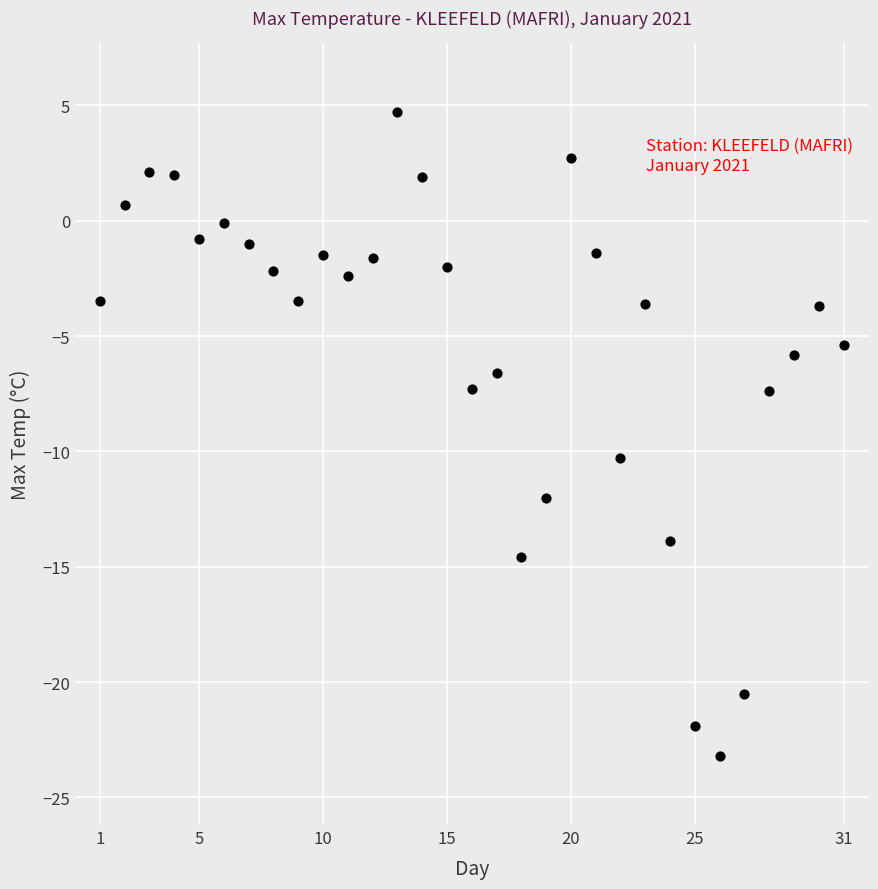

What is the range of Y values (max minus min)?

27.9